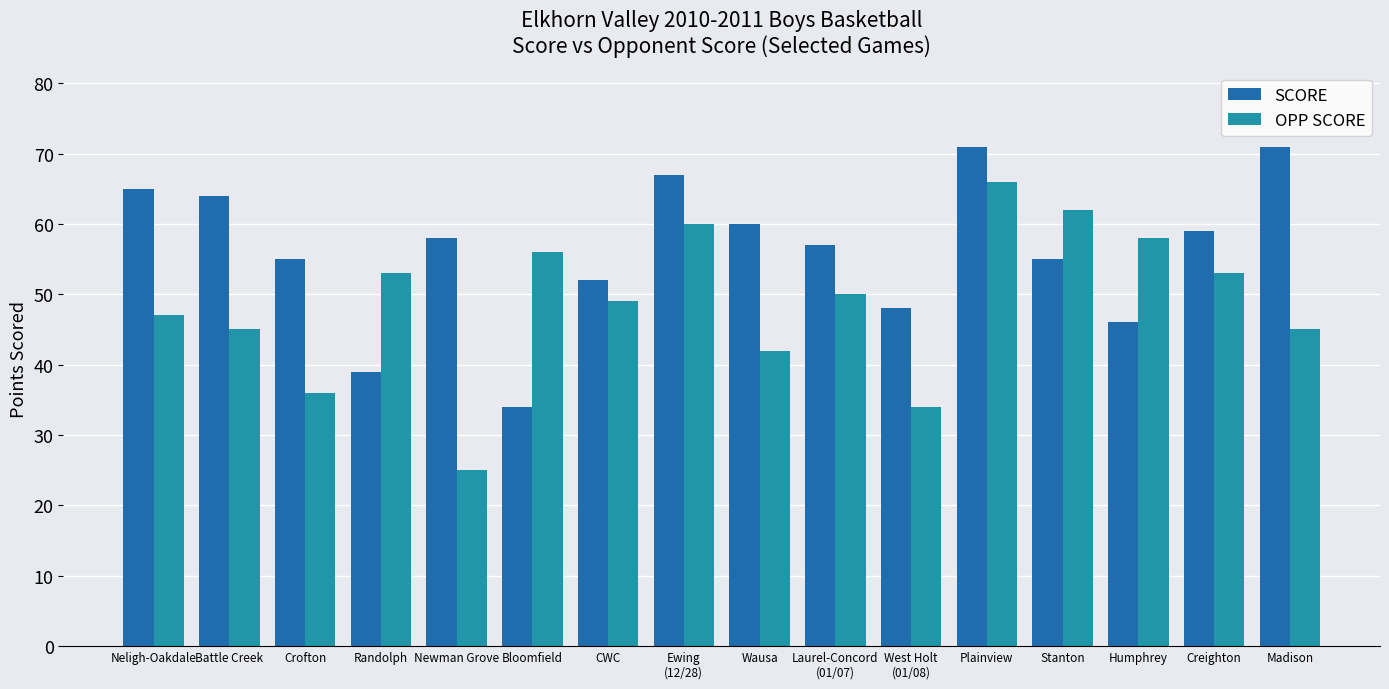

Does the chart contain any negative values?

No